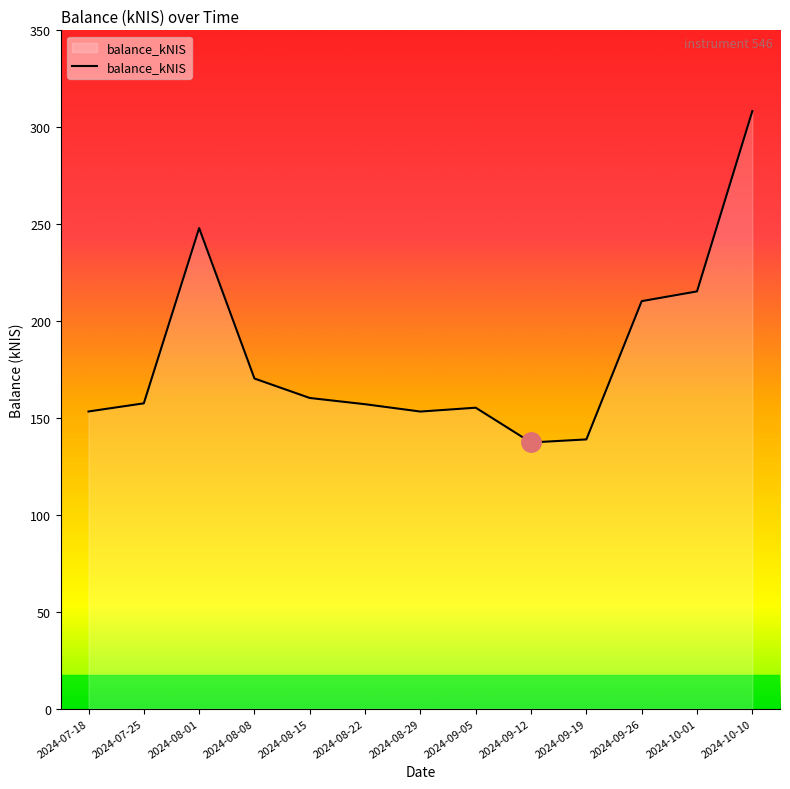

What is the ratio of the value at 2024-09-19 to the value at 2024-09-12?

1.0